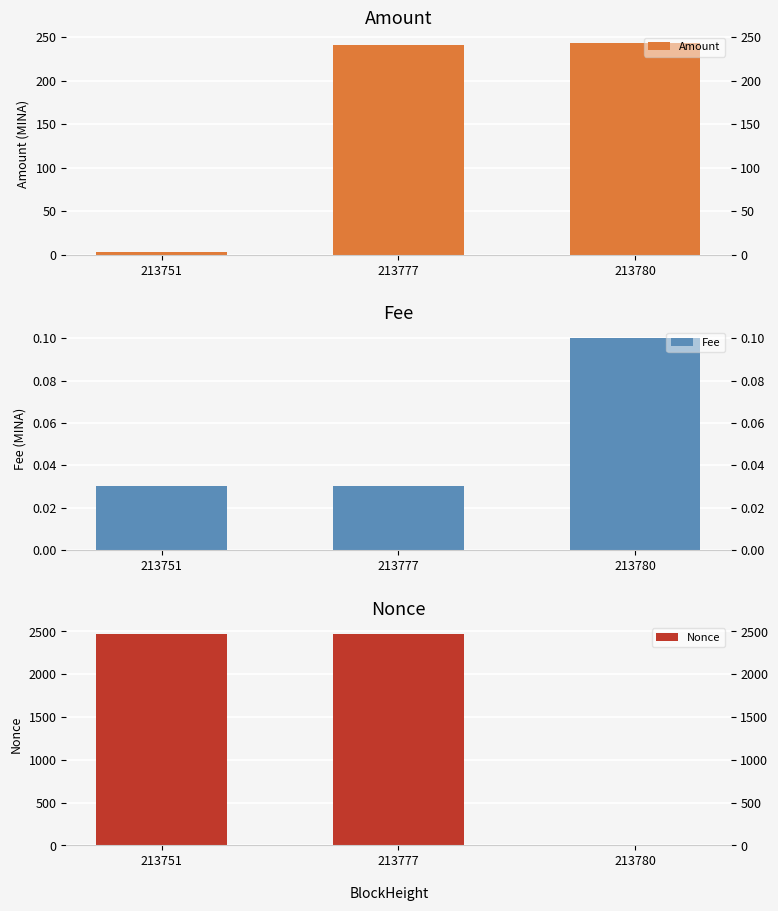

At which label does Amount first exceed 240?

213777